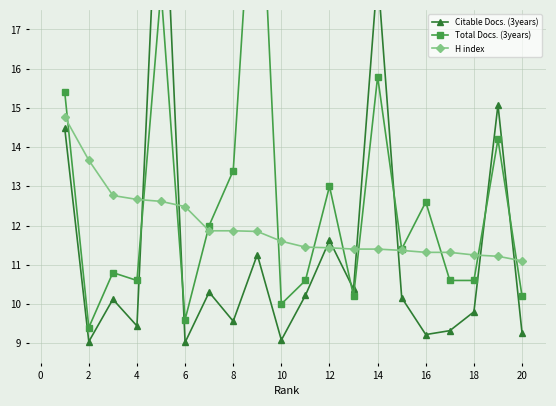

Is it true that H index equals 20.1 at 18?

False